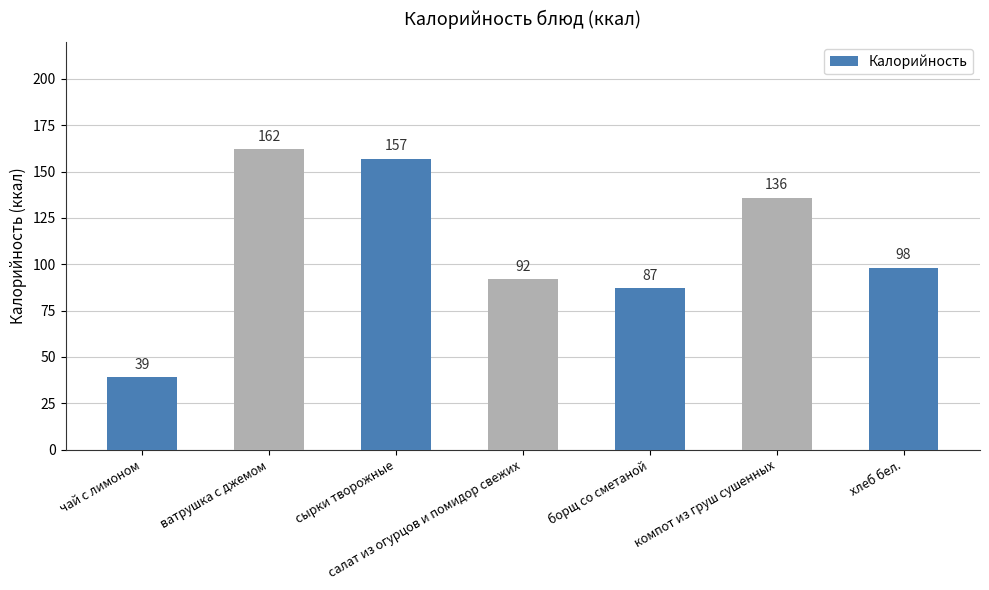

The value at сырки творожные is 157. True or false?

True